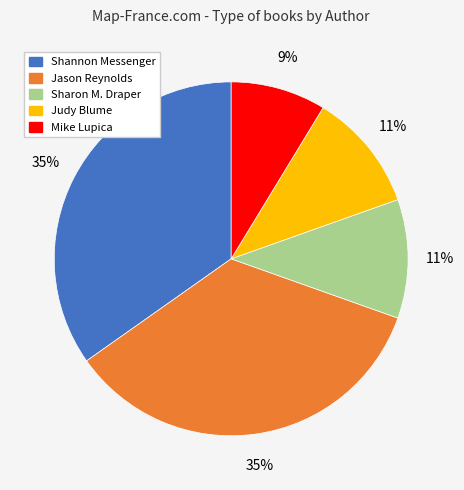

Is there any slice that represents more than half of the pie?

No